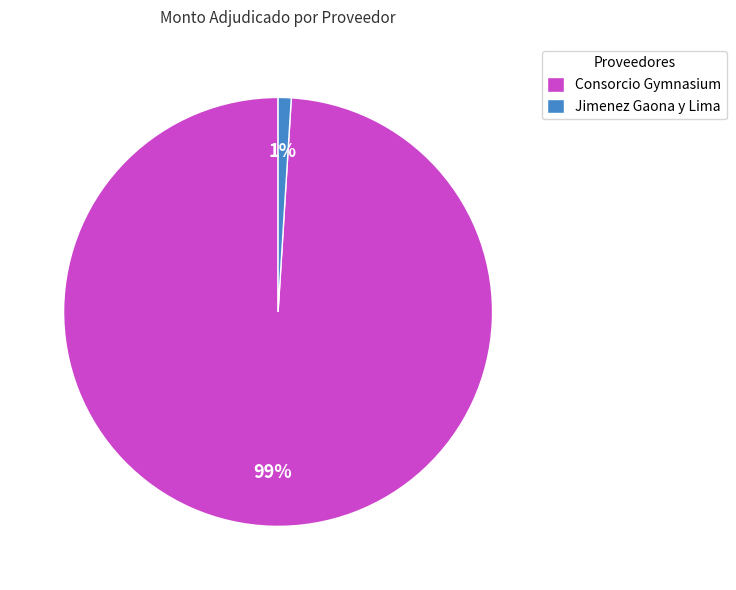

How many slices are in this pie chart?

2